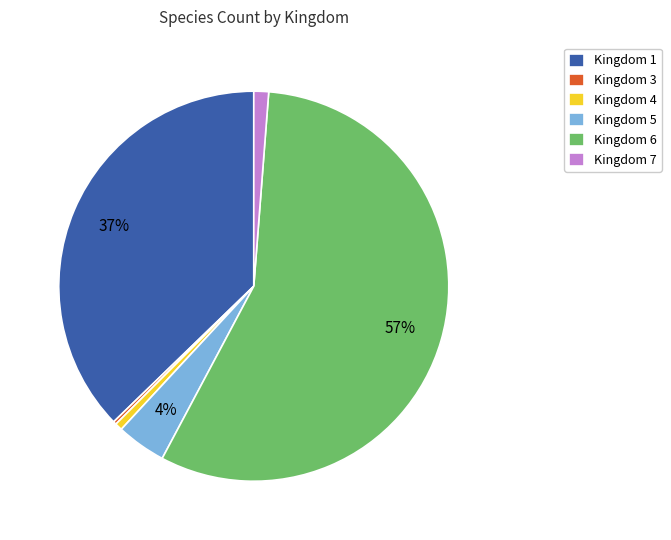

What is the majority slice?

Kingdom 6